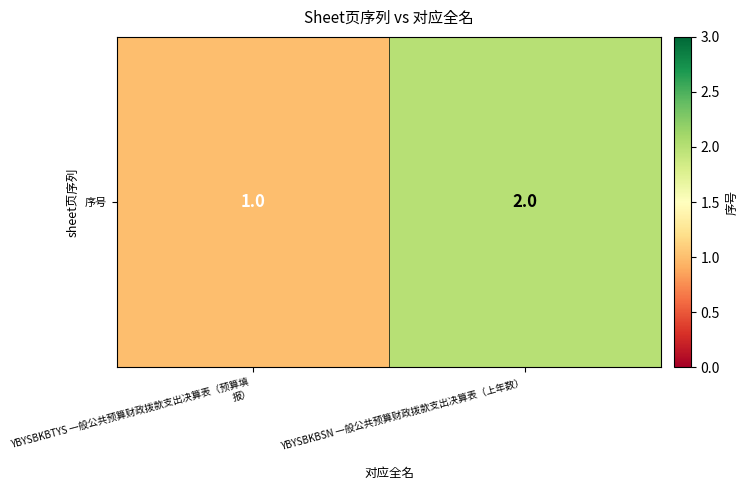

The value at YBYSBKBSN 一般公共预算财政拨款支出决算表（上年数） is 2. True or false?

True